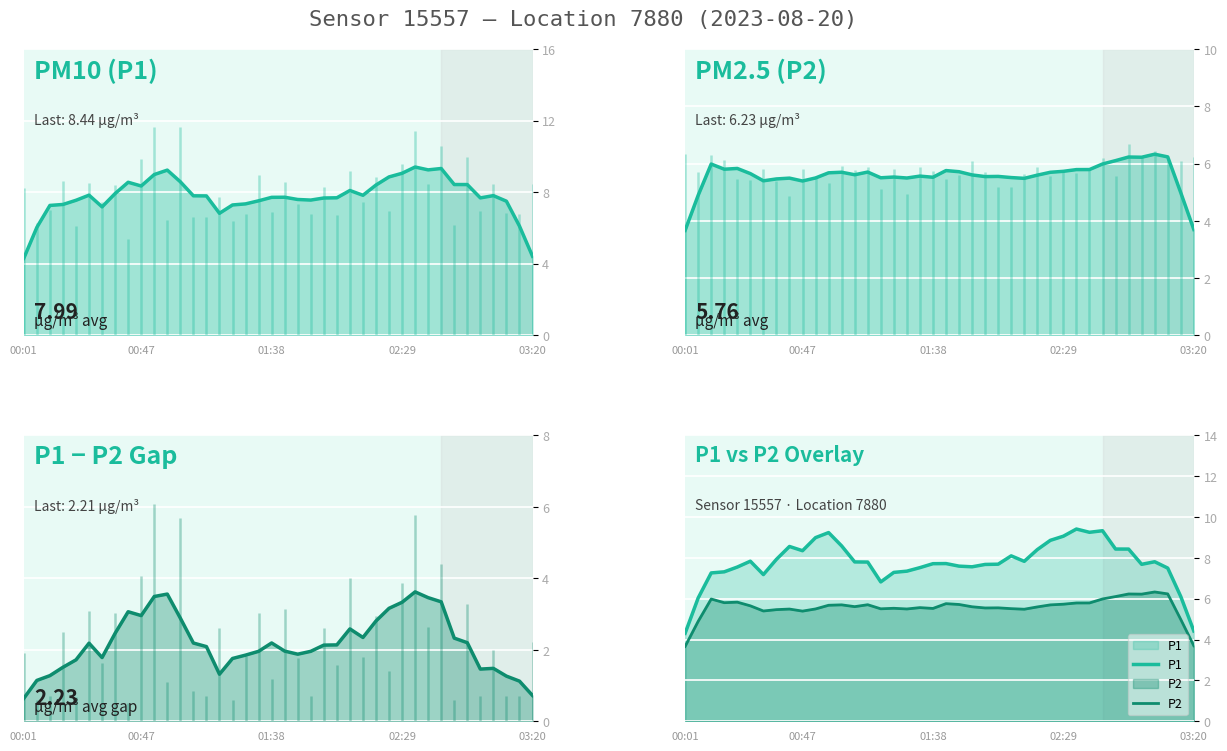

Which label corresponds to the smallest value in the chart?

00:01